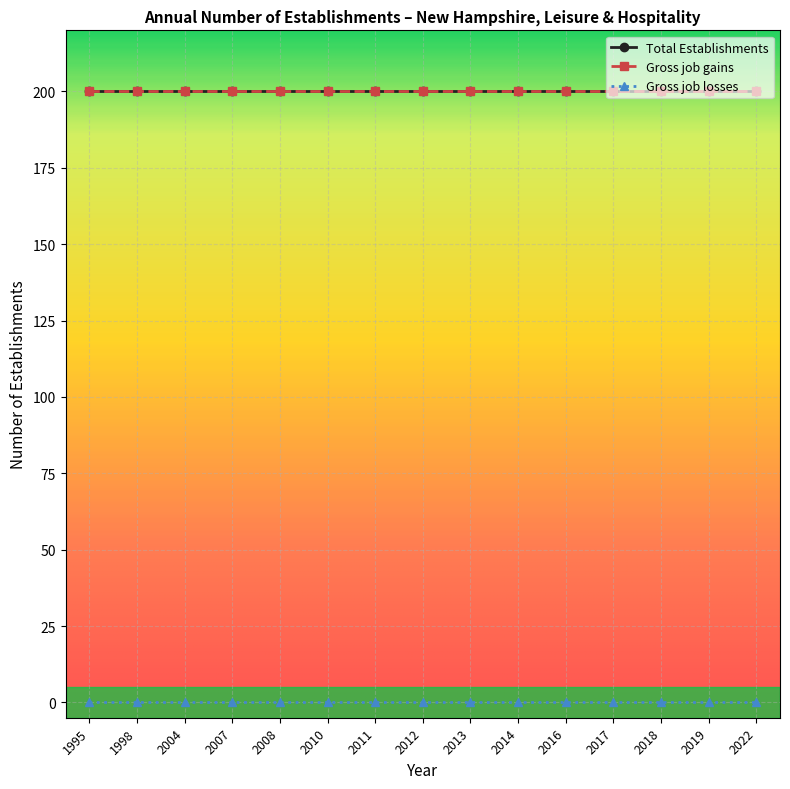

What is the highest value of the Total Establishments series?

200